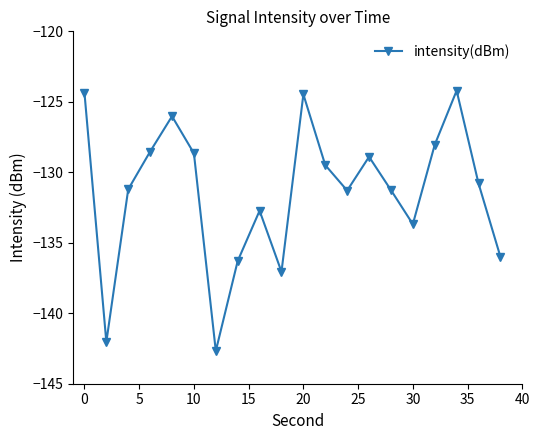

True or false: the data has more than 0 interior local peaks.

True